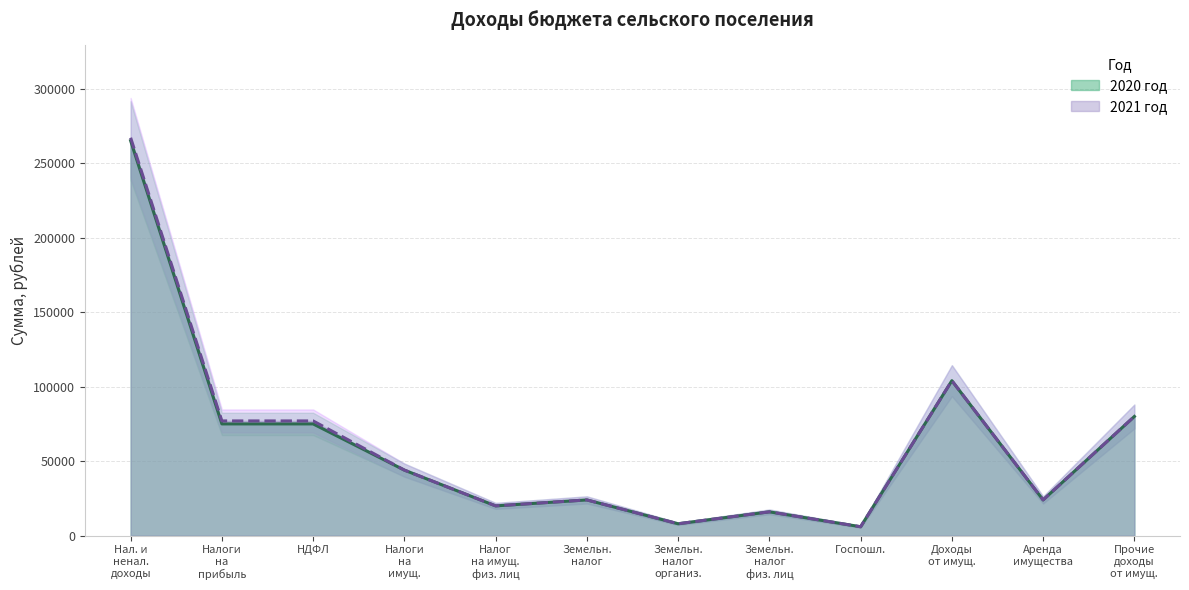

What is the maximum value for 2020 год?

265000